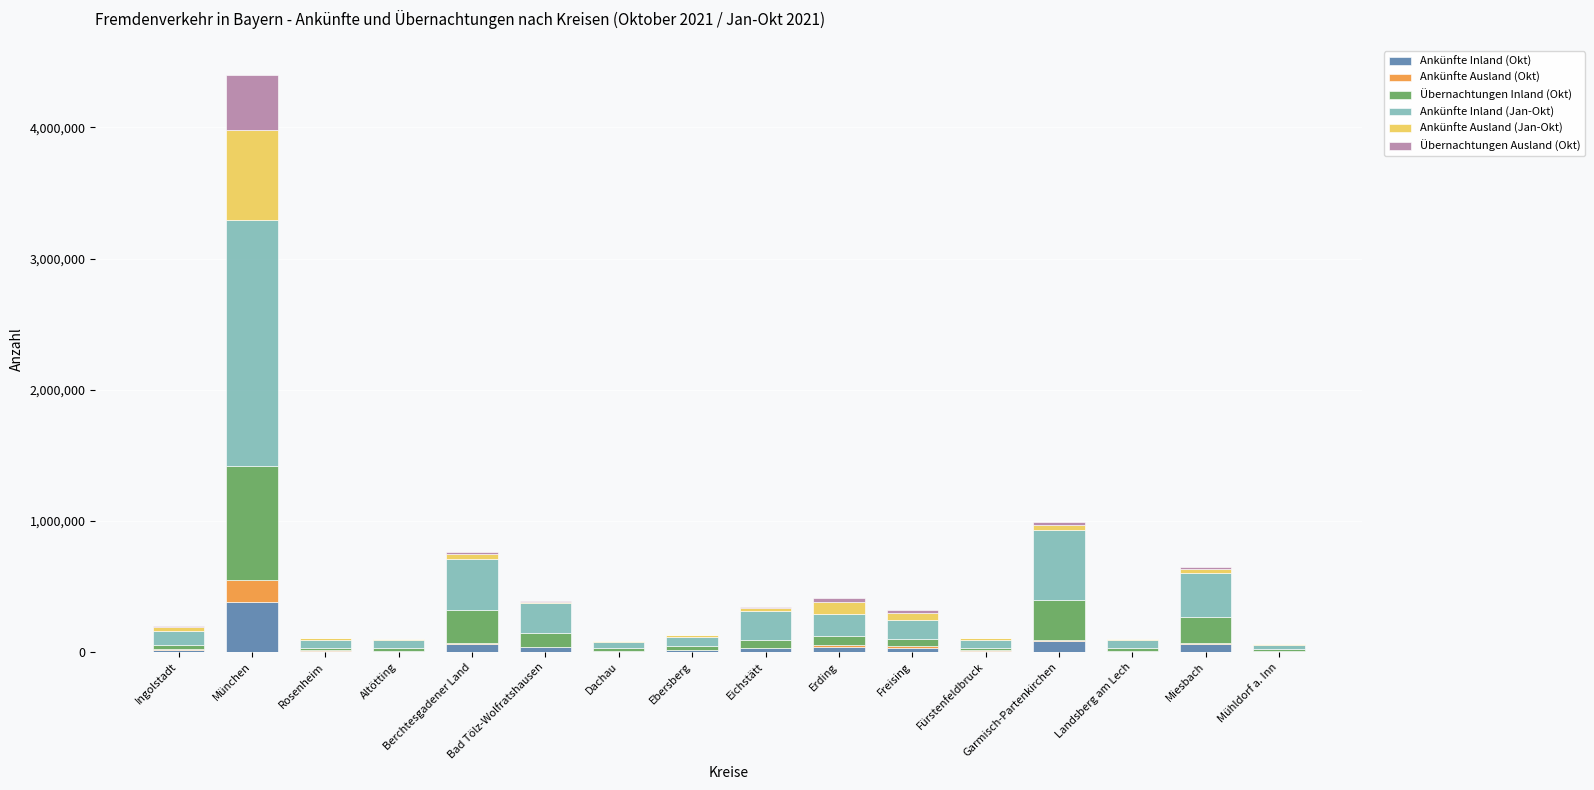

What is the total value across all series at Altötting?

98910